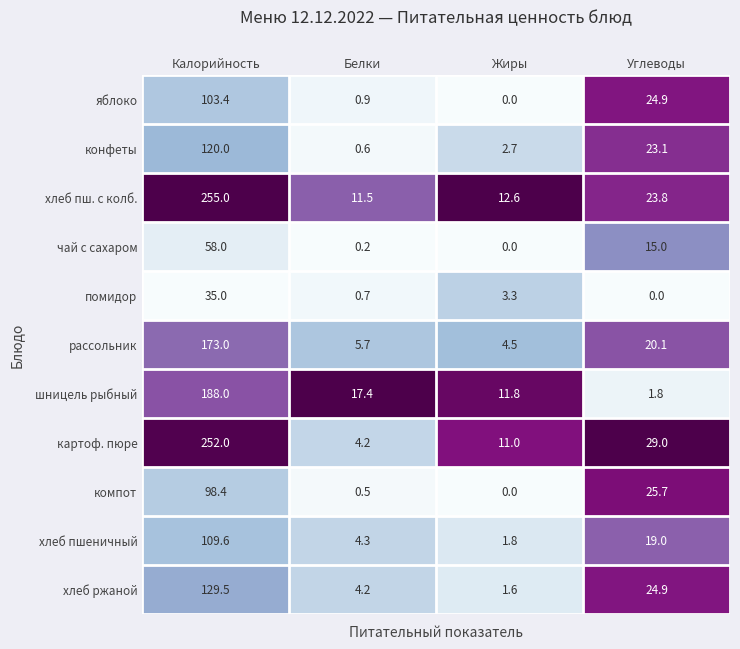

The хлеб пшеничный series shows 30.5 at Углеводы. True or false?

False